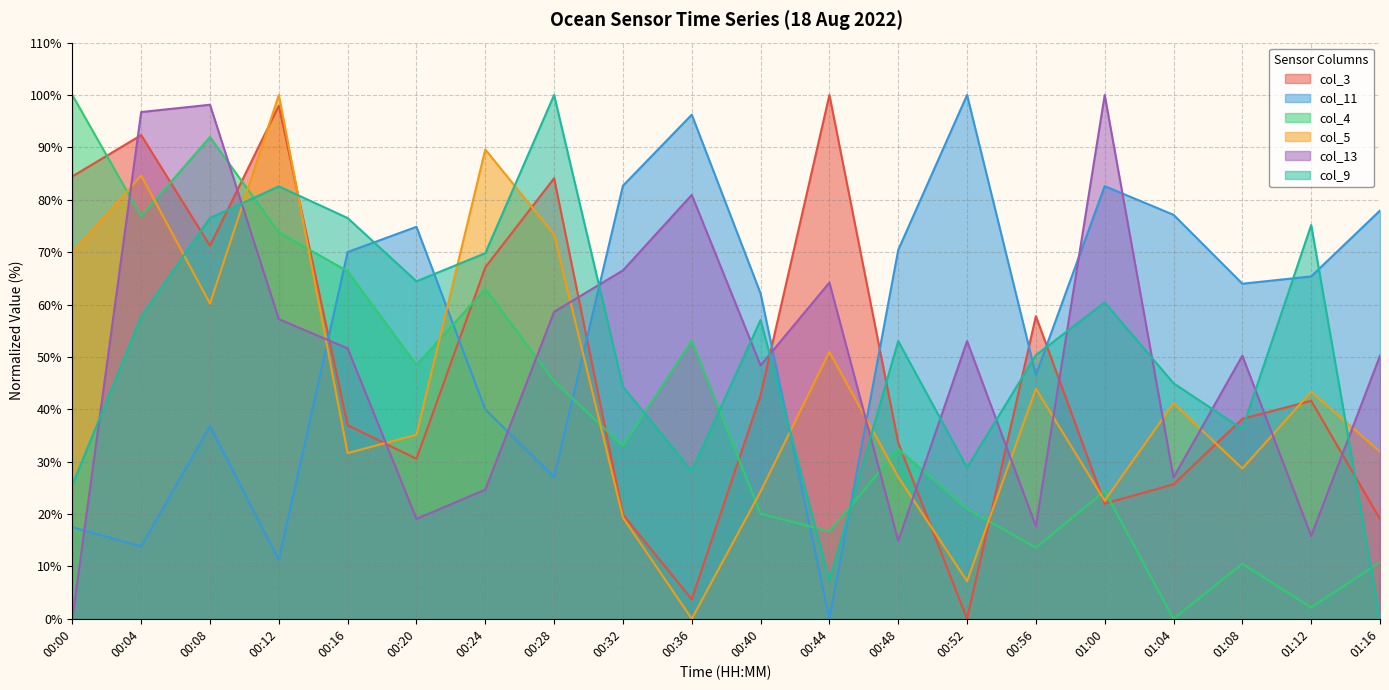

Rank the categories by col_4 value from lowest to highest.

01:04, 01:12, 01:08, 01:16, 00:56, 00:44, 00:40, 00:52, 01:00, 00:48, 00:32, 00:28, 00:20, 00:36, 00:24, 00:16, 00:12, 00:04, 00:08, 00:00